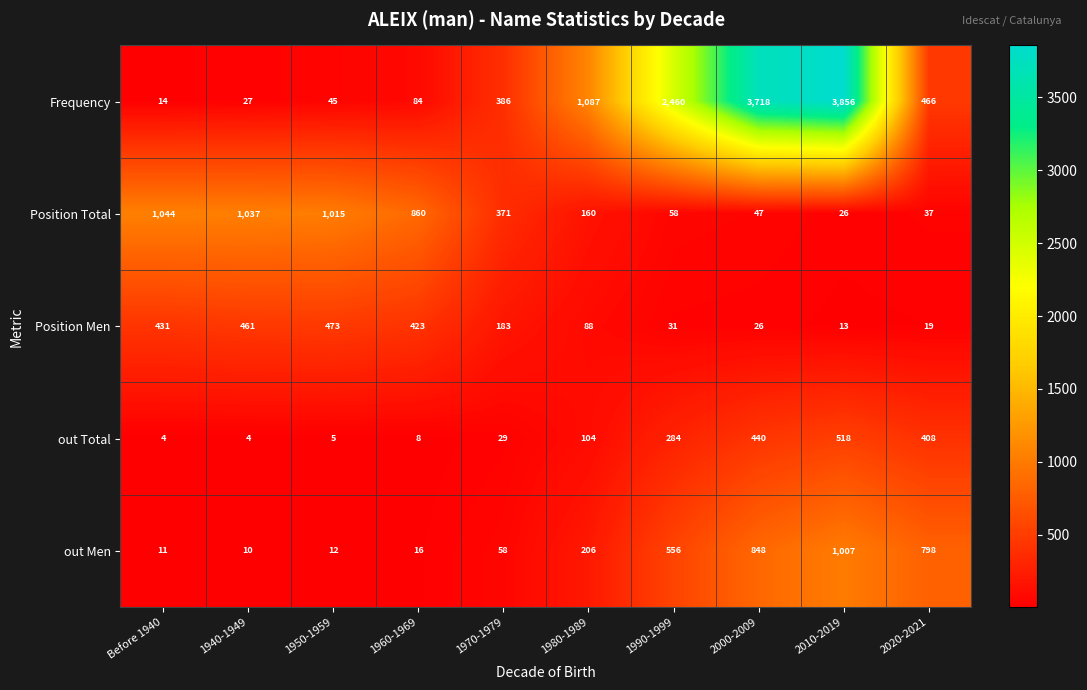

What is the smallest value displayed?

4